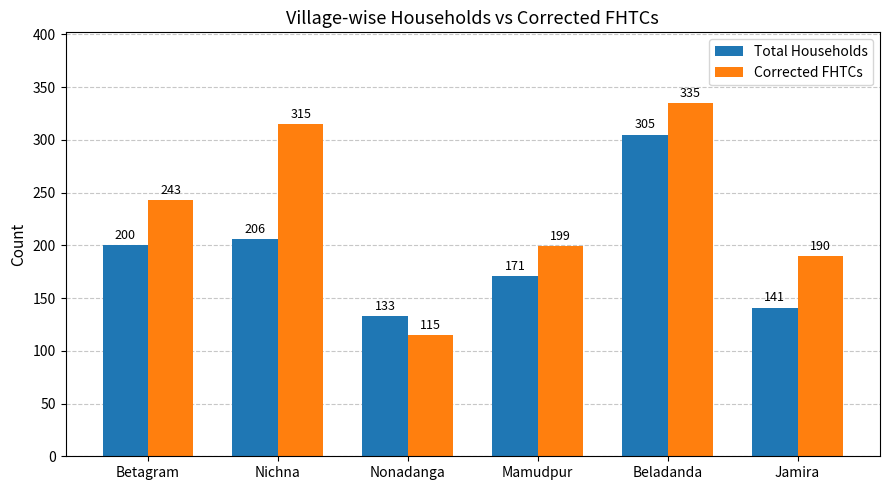

The Total Households series shows 133 at Nonadanga. True or false?

True